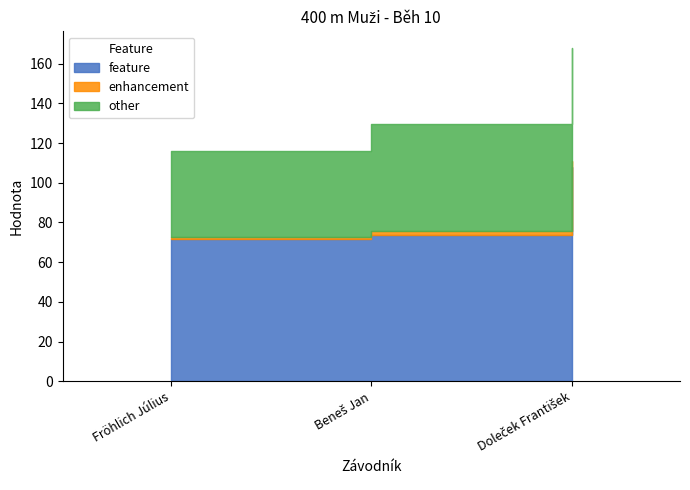

Which category has the lowest value in the enhancement series?

Fröhlich Július